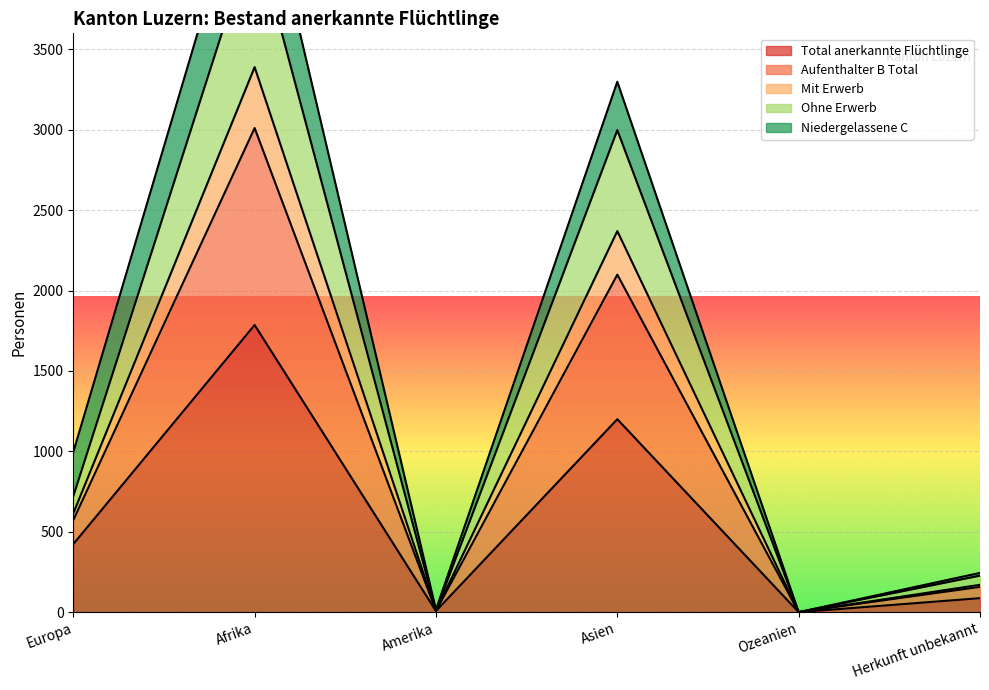

True or false: Mit Erwerb and Aufenthalter B Total cross at least once.

False